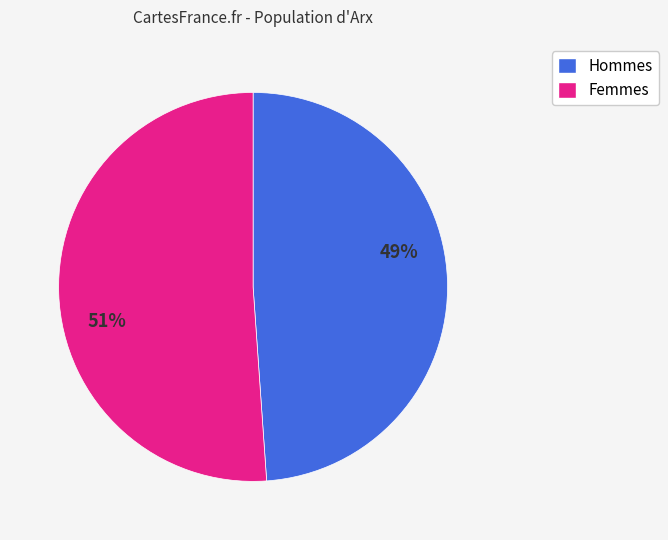

Does any single category account for the majority?

Yes